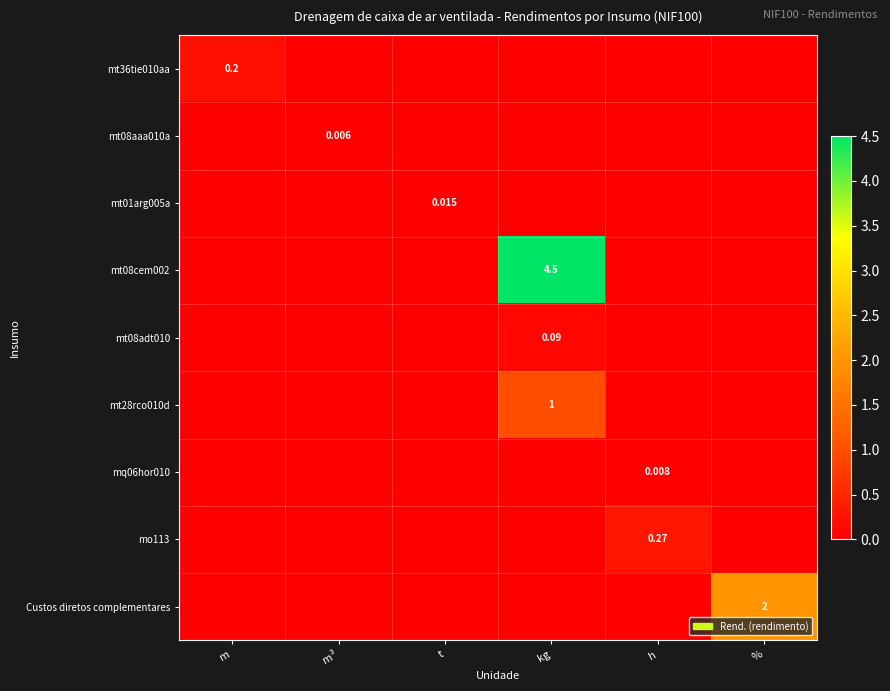

Is the value of mt01arg005a at t greater than the value of mt28rco010d at kg?

No